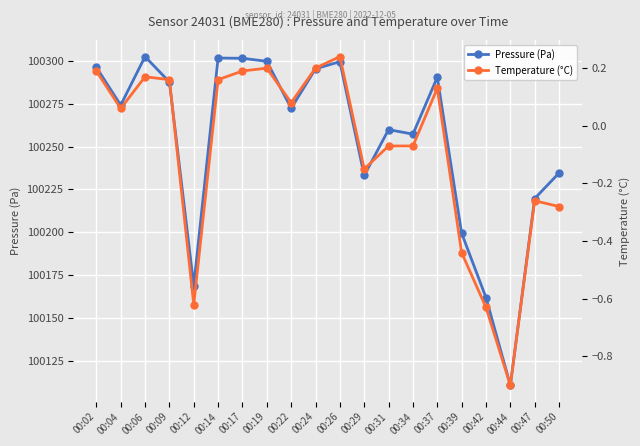

The pressure series shows 100162.0 at 00:42. True or false?

True